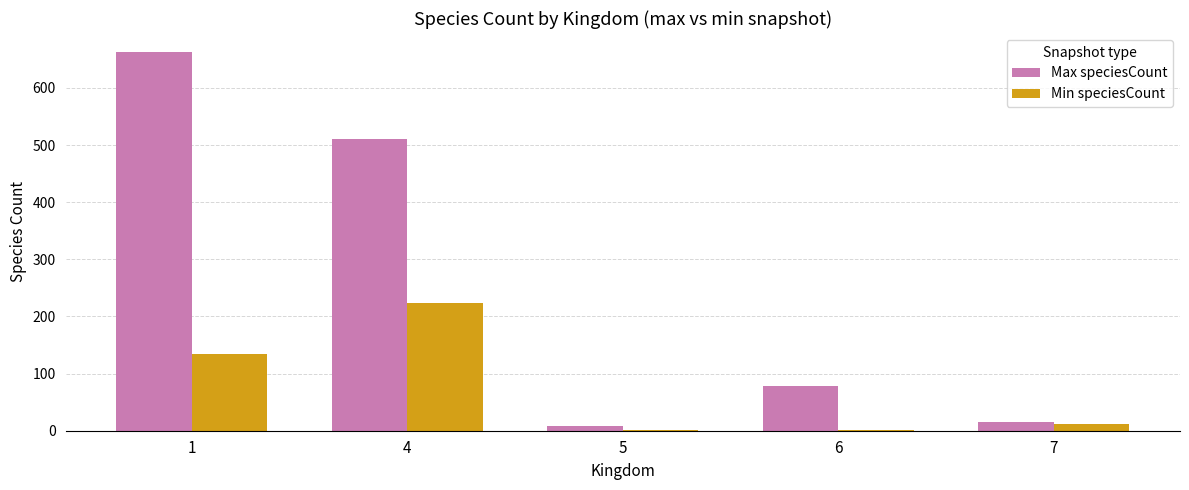

The Max speciesCount series shows 732 at 4. True or false?

False